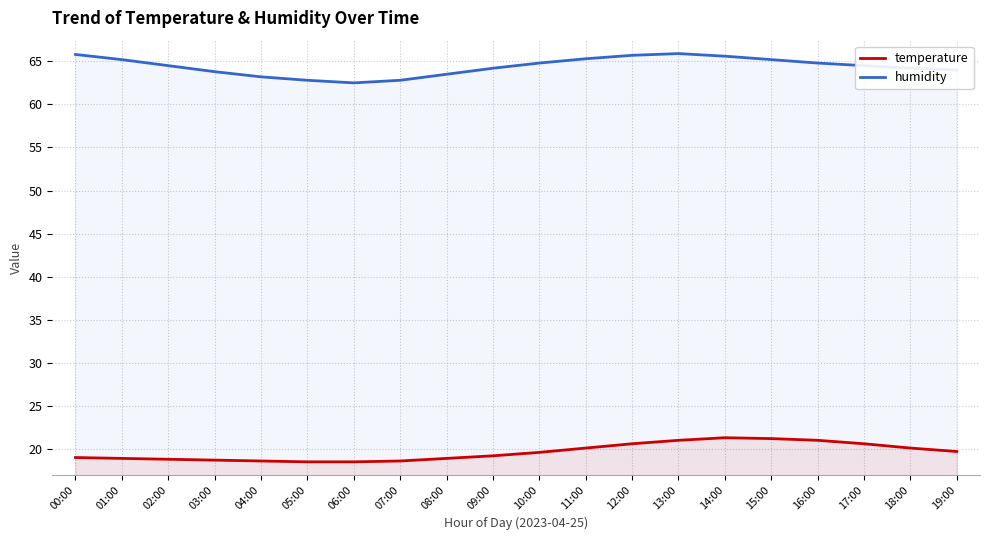

At which category does humidity reach its first local peak?

13:00